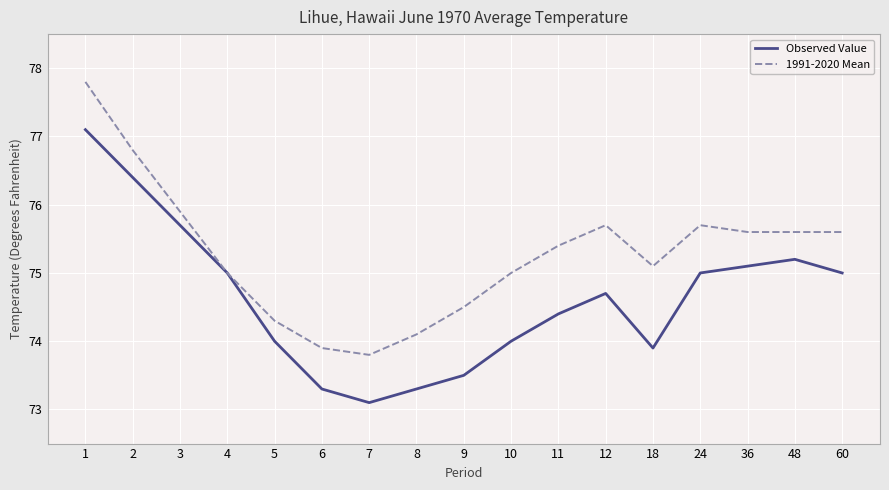

Between 3 and 4, which series saw the biggest shift?

1991-2020 Mean